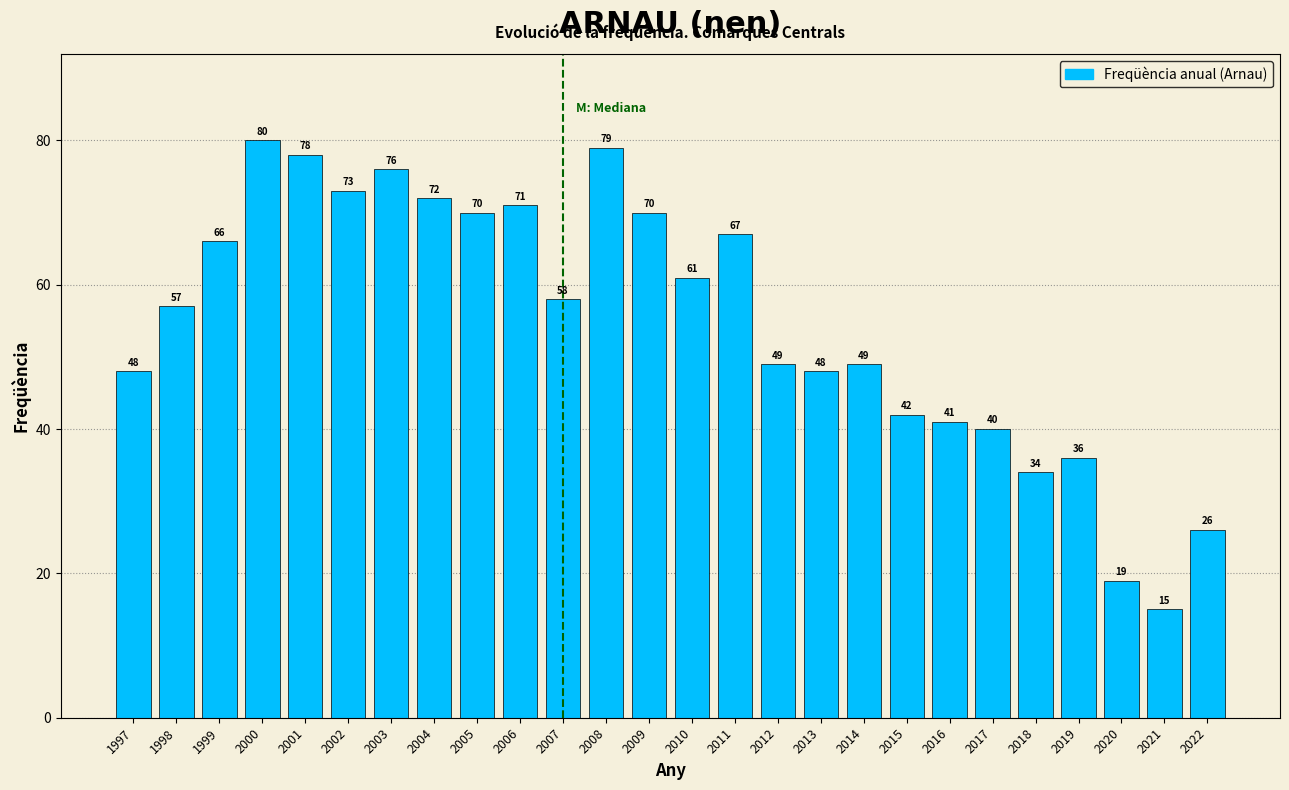

Reading left to right, what are all the values shown in this chart?

1997=48	1998=57	1999=66	2000=80	2001=78	2002=73	2003=76	2004=72	2005=70	2006=71	2007=58	2008=79	2009=70	2010=61	2011=67	2012=49	2013=48	2014=49	2015=42	2016=41	2017=40	2018=34	2019=36	2020=19	2021=15	2022=26